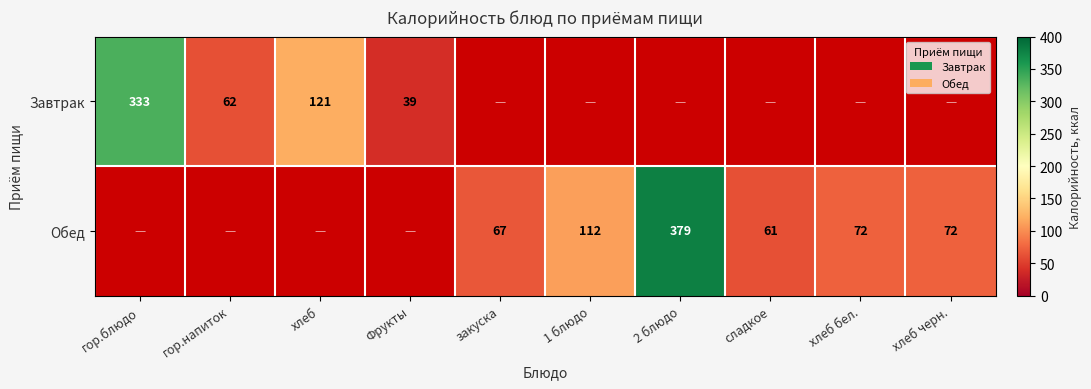

The Обед series shows 20 at закуска. True or false?

False